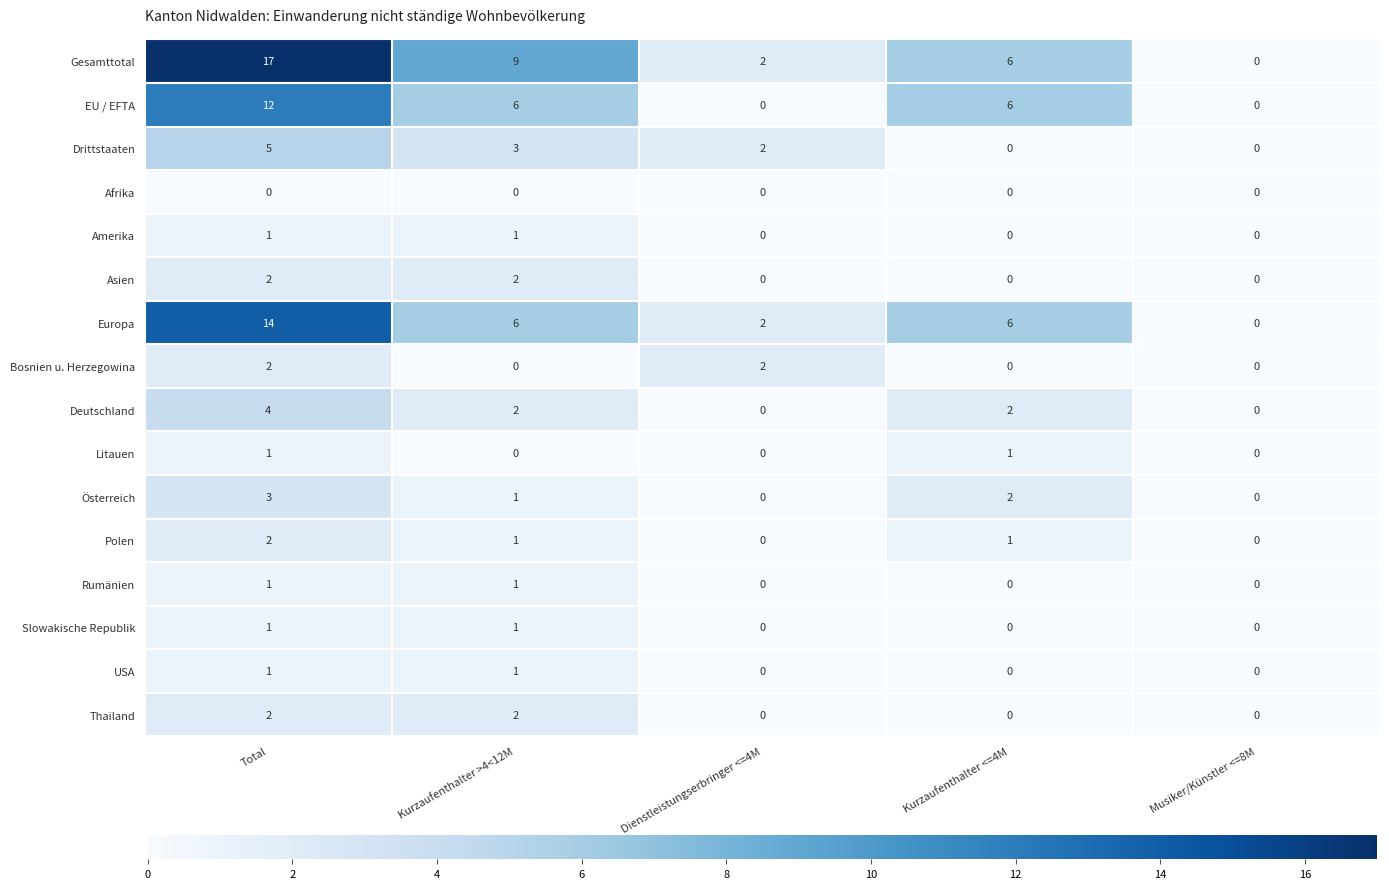

Which category has the highest value across all series?

Total